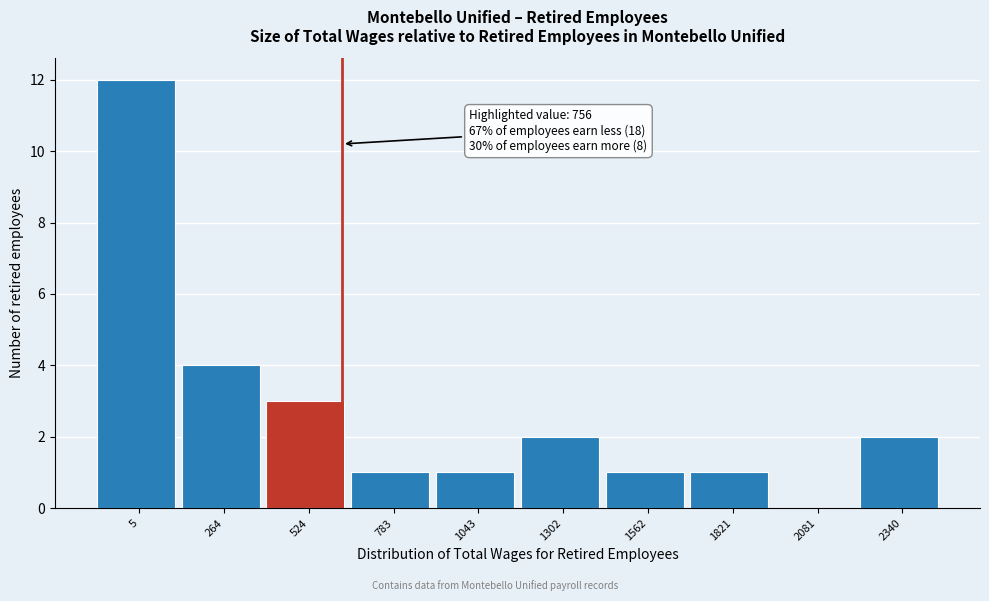

Reading right to left, list all the values displayed in this chart.

2340=2	2081=0	1821=1	1562=1	1302=2	1043=1	783=1	524=3	264=4	5=12